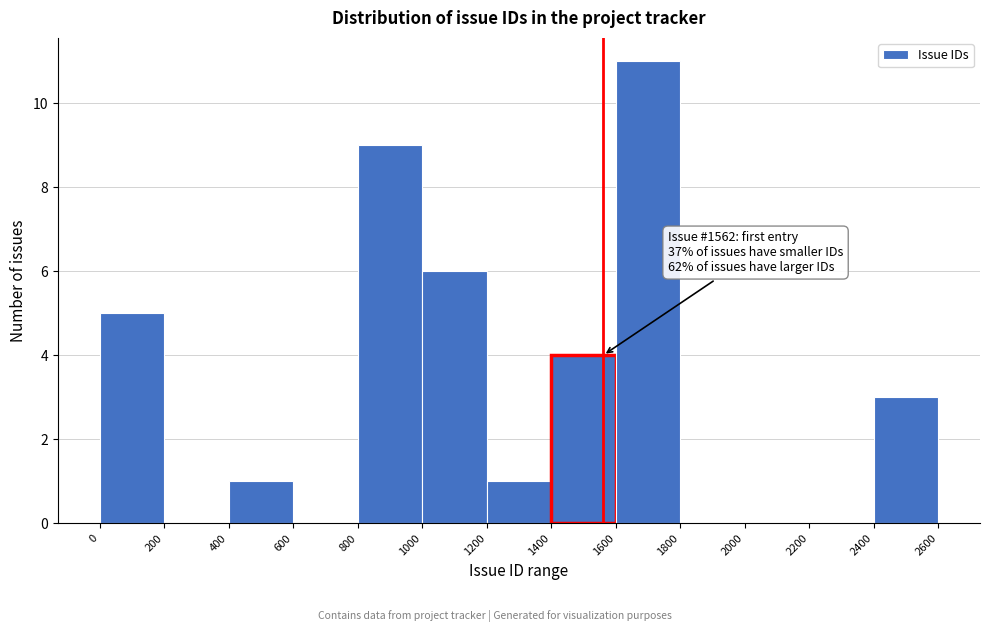

Which range on the x-axis has the tallest bar?

1600 to 1800